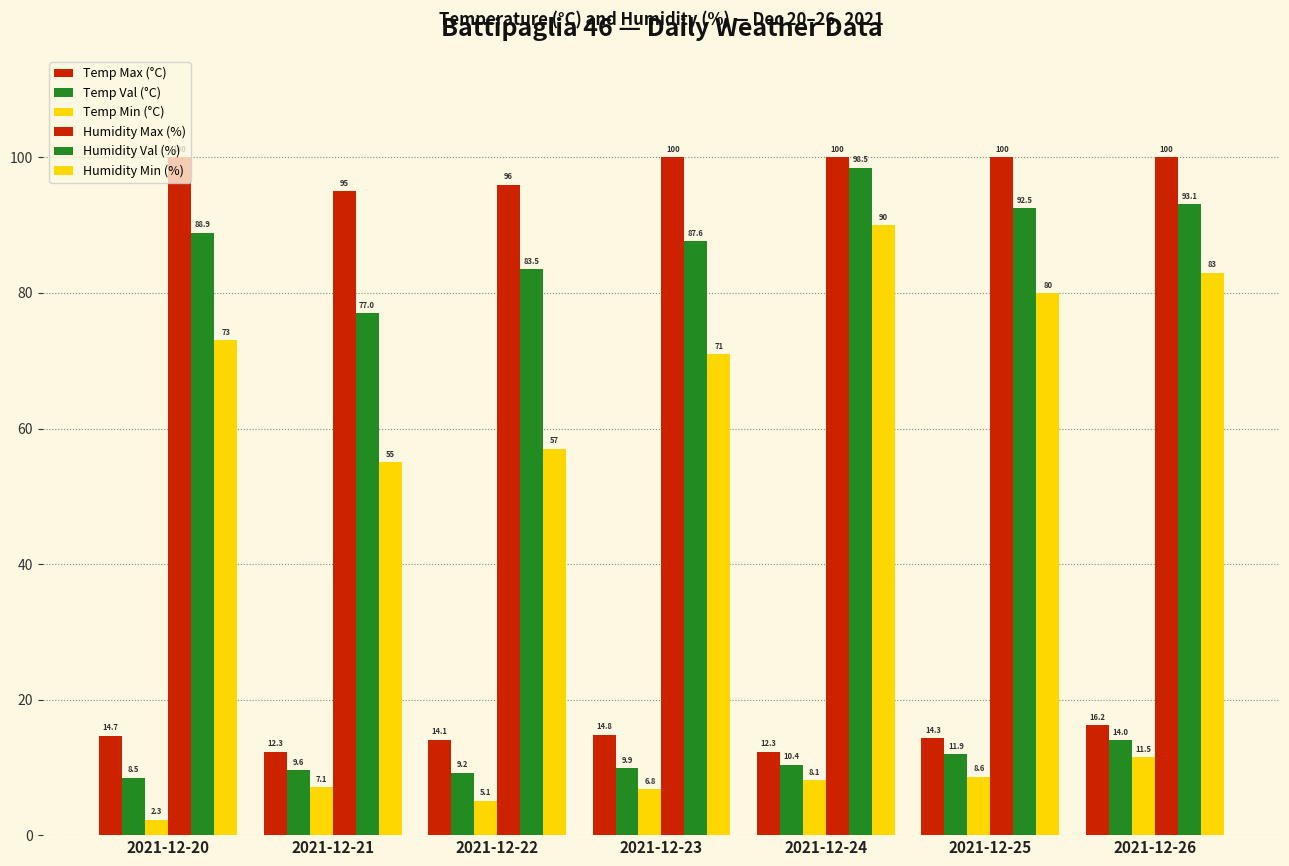

Which series has the largest range (max minus min)?

Humidity Min (%)